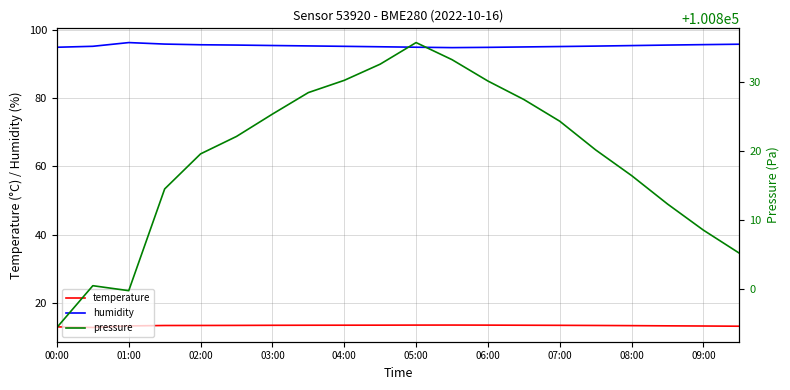

True or false: pressure and temperature intersect in this chart.

False